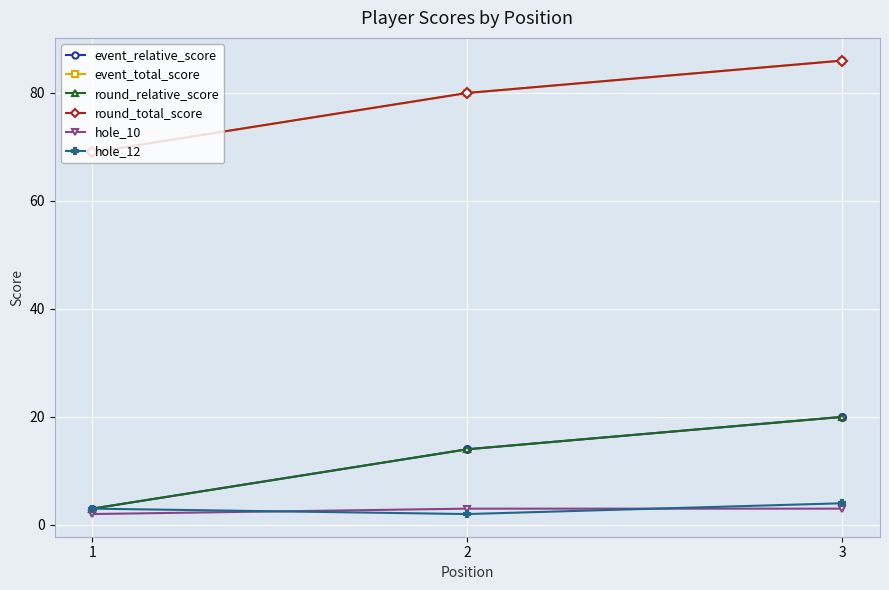

Is this an area chart (filled region under the line)?

No